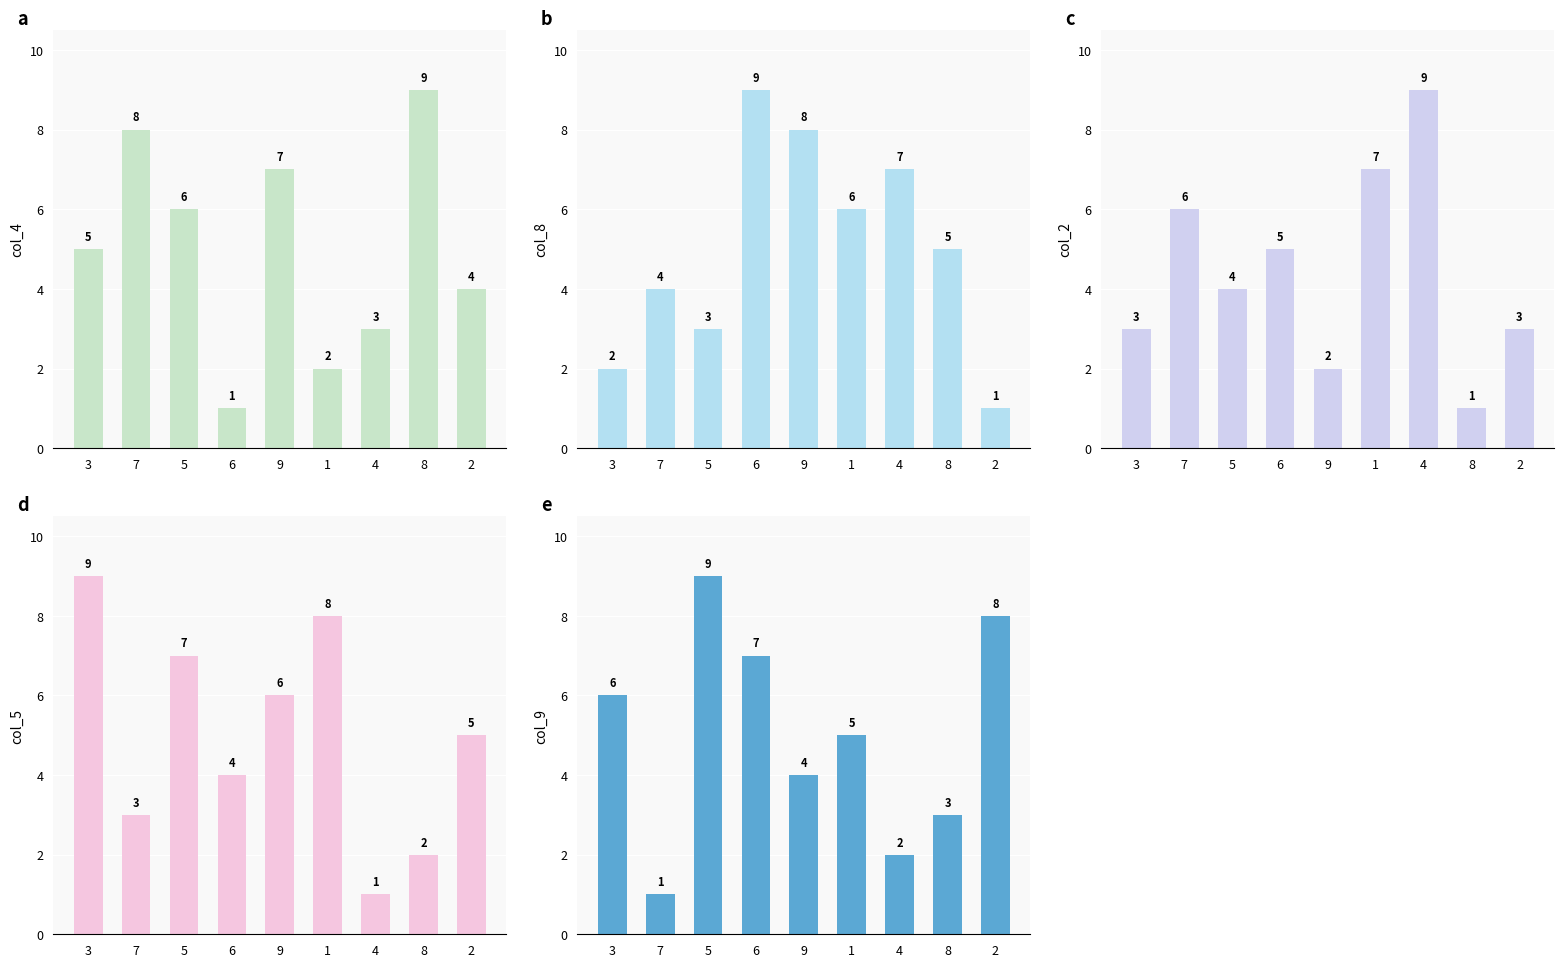

At which label is col_8 closest to 5?

8